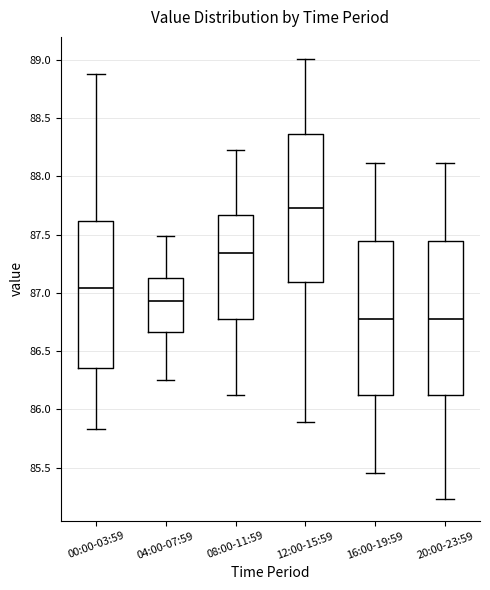

Which box's median line is the highest?

12:00-15:59